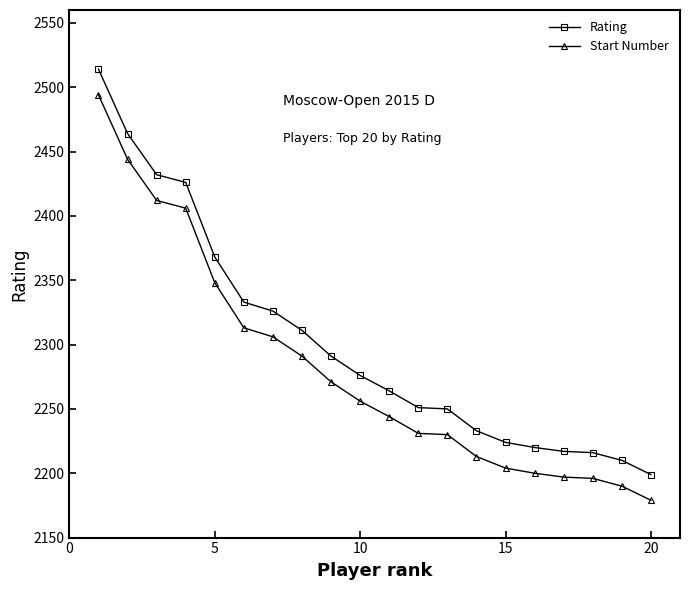

How many distinct data groups are displayed?

2